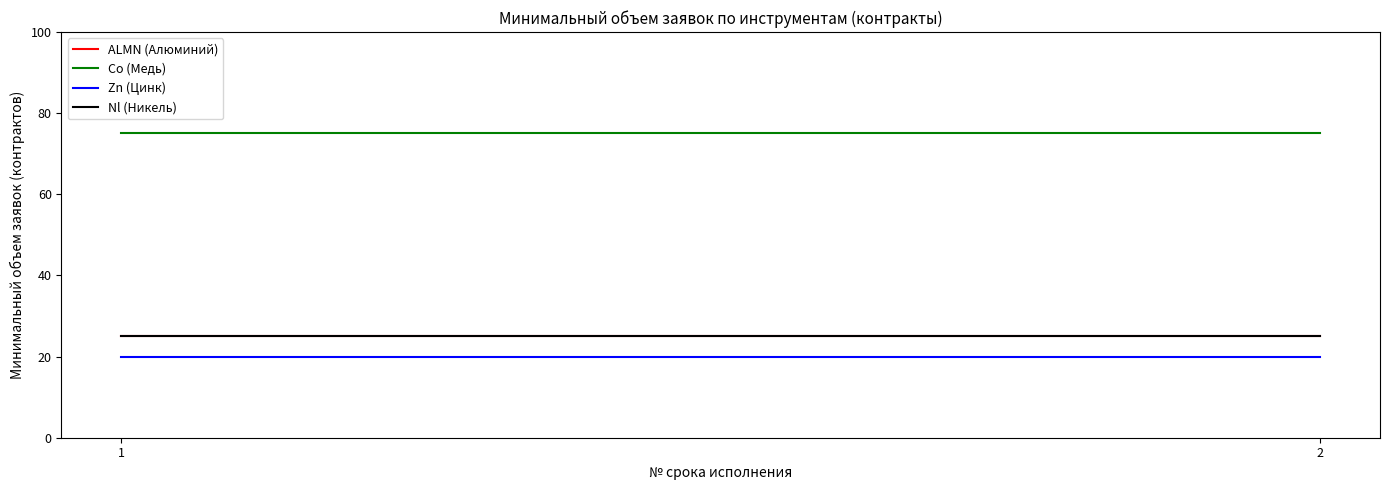

What is the value of the Zn (Цинк) point at the 1st from the left?

20